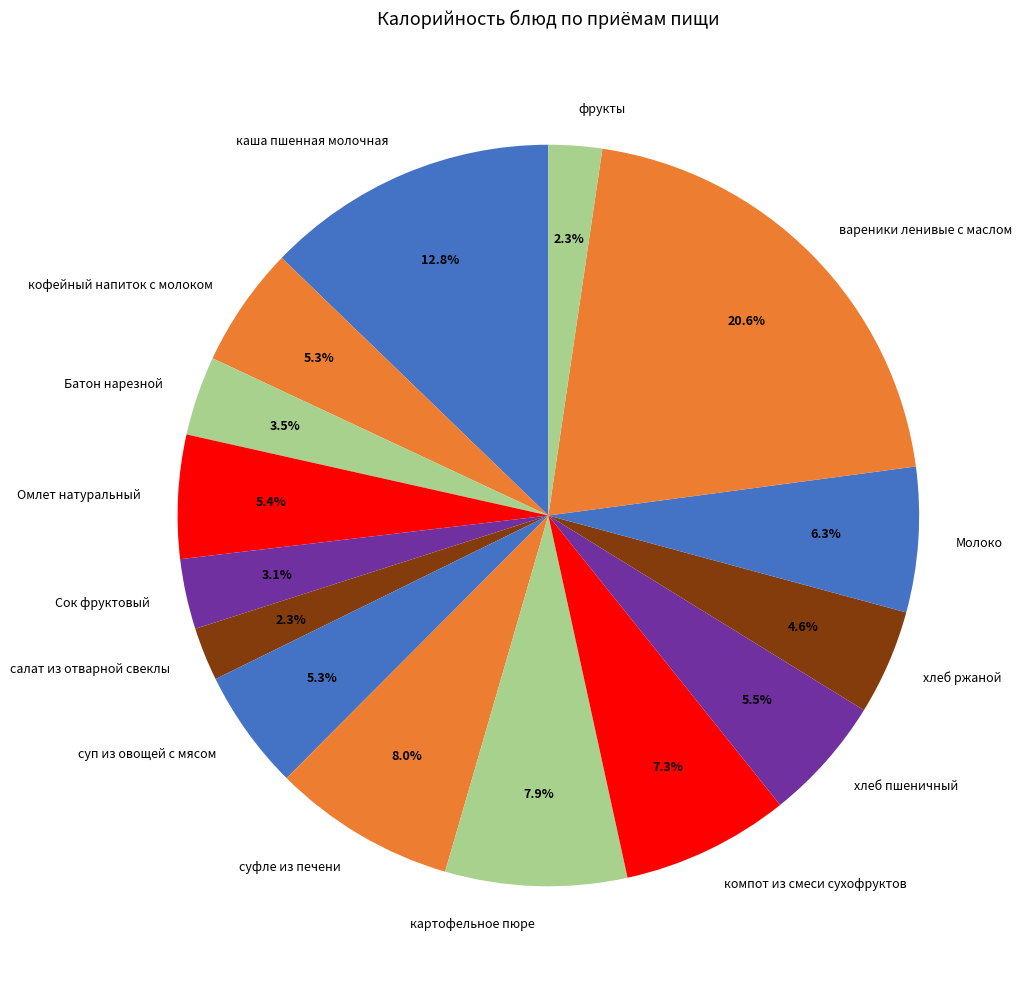

Is it true that суфле из печени is 8% of the pie?

True